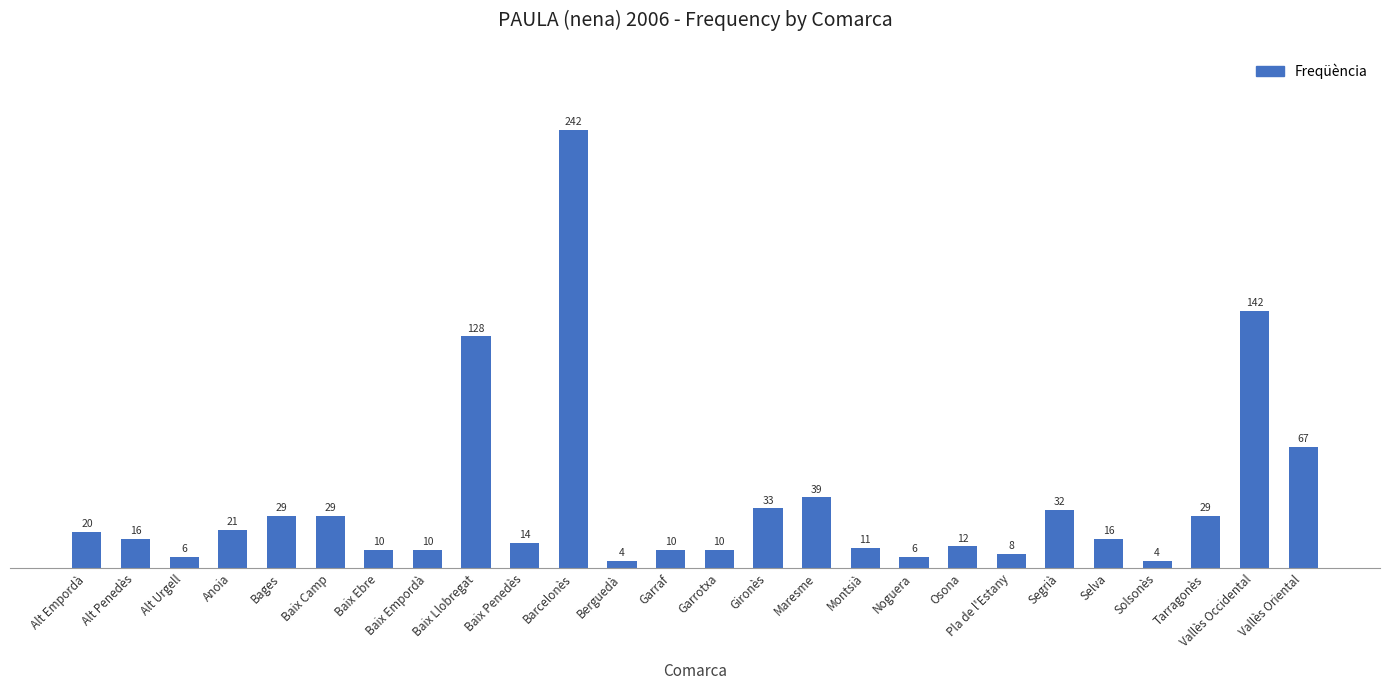

The value at Maresme is 39. True or false?

True